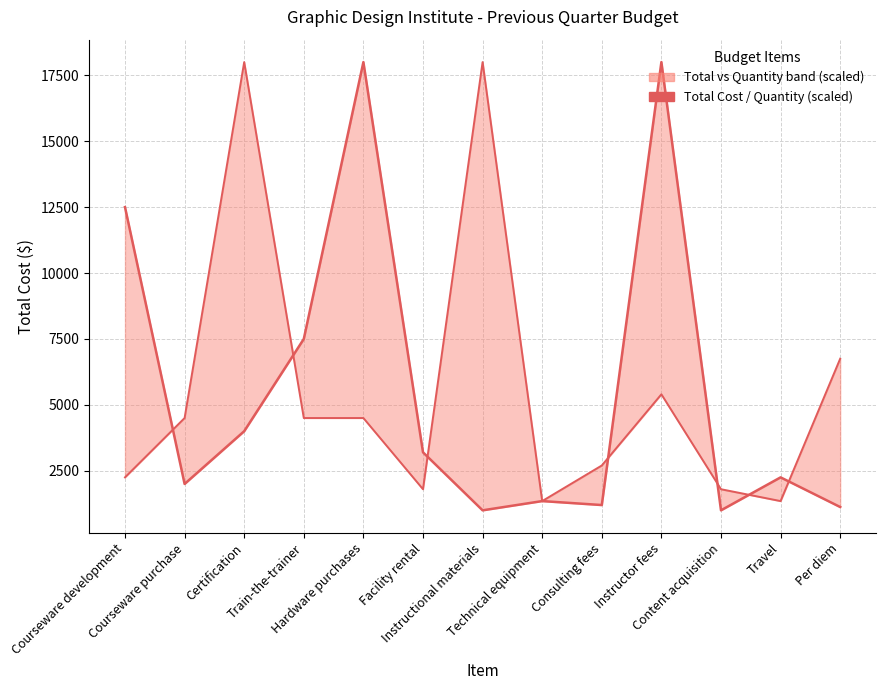

What is the spread (max minus min) of values at Courseware purchase?

2500